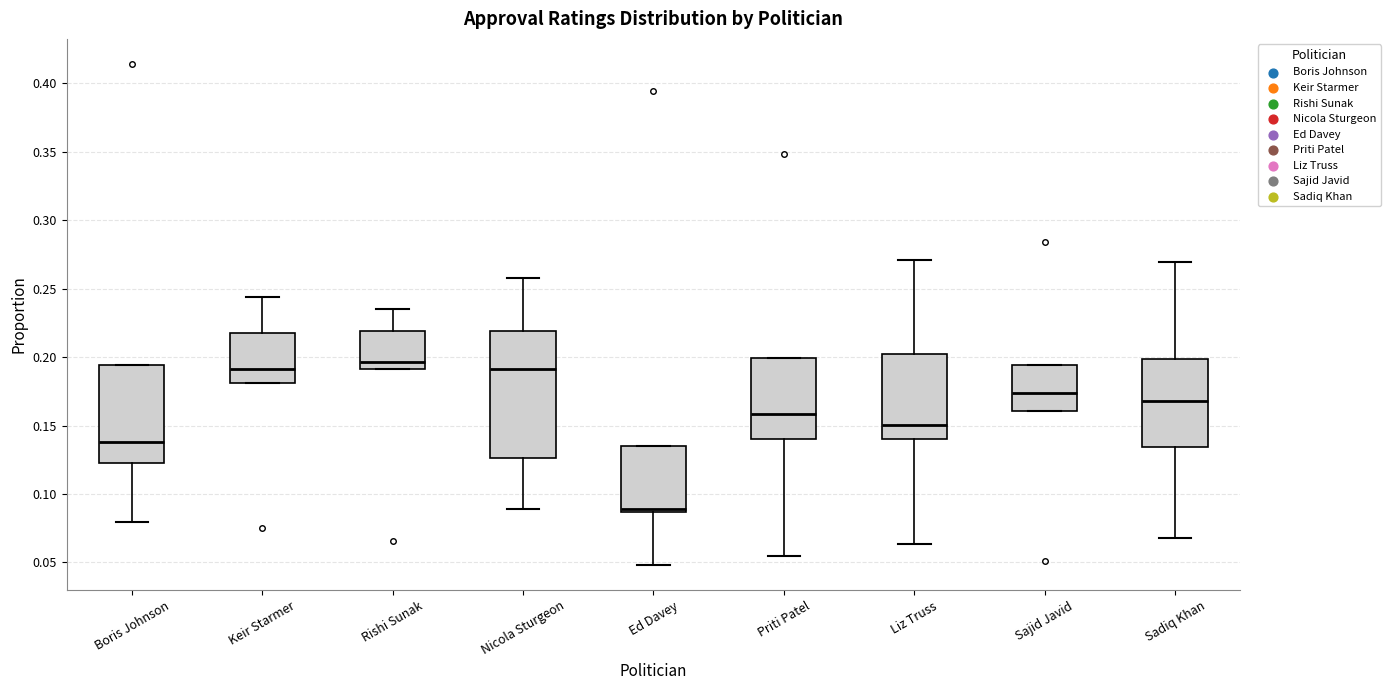

Reading left to right, transcribe this box plot: for each box, give where its median line is, the range the box spans, and where its two whiskers end, as read against the y-axis. The values are not printed on the chart, so give them approximately, as read against the axis.

Boris Johnson: median 0.140, box 0.125 to 0.195, whiskers 0.080 to 0.195
Keir Starmer: median 0.190, box 0.180 to 0.220, whiskers 0.180 to 0.245
Rishi Sunak: median 0.195, box 0.190 to 0.220, whiskers 0.190 to 0.235
Nicola Sturgeon: median 0.190, box 0.125 to 0.220, whiskers 0.090 to 0.260
Ed Davey: median 0.090, box 0.085 to 0.135, whiskers 0.050 to 0.135
Priti Patel: median 0.160, box 0.140 to 0.200, whiskers 0.055 to 0.200
Liz Truss: median 0.150, box 0.140 to 0.200, whiskers 0.065 to 0.270
Sajid Javid: median 0.175, box 0.160 to 0.195, whiskers 0.160 to 0.195
Sadiq Khan: median 0.170, box 0.135 to 0.200, whiskers 0.070 to 0.270